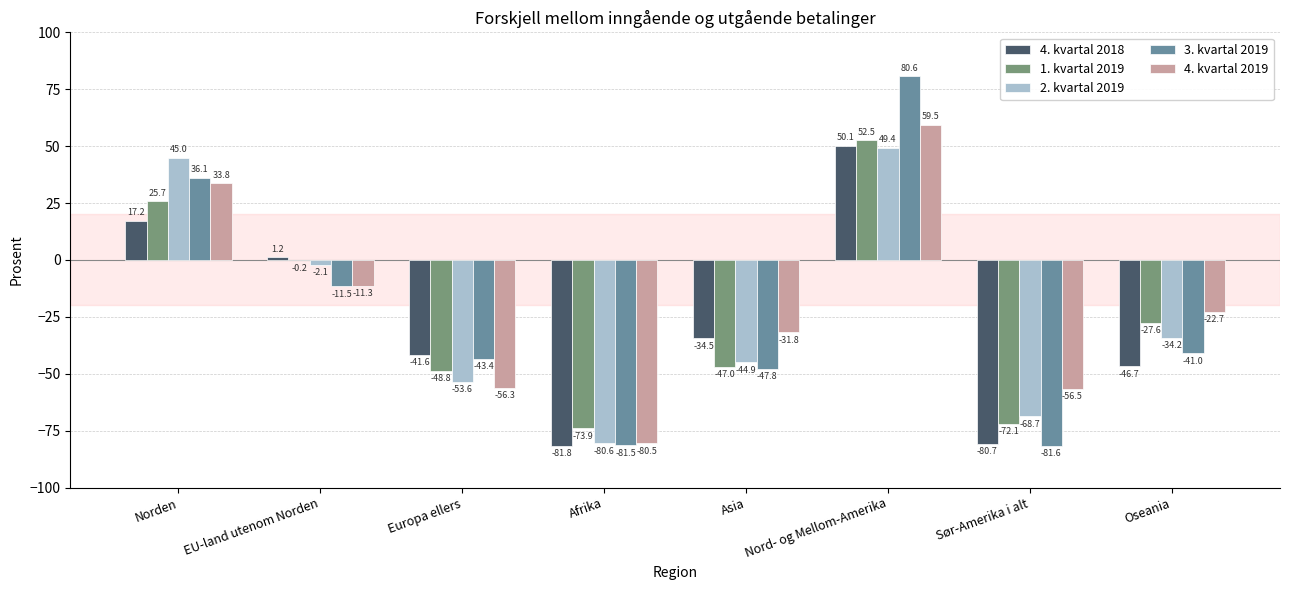

The value of 2. kvartal 2019 at Europa ellers is -75.7. True or false?

False